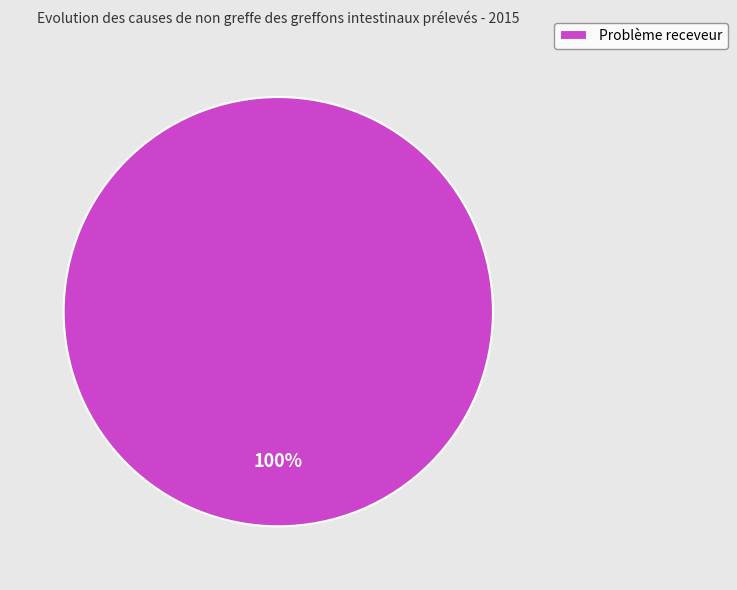

To the nearest percent, what percentage of the pie is Problème receveur?

100%